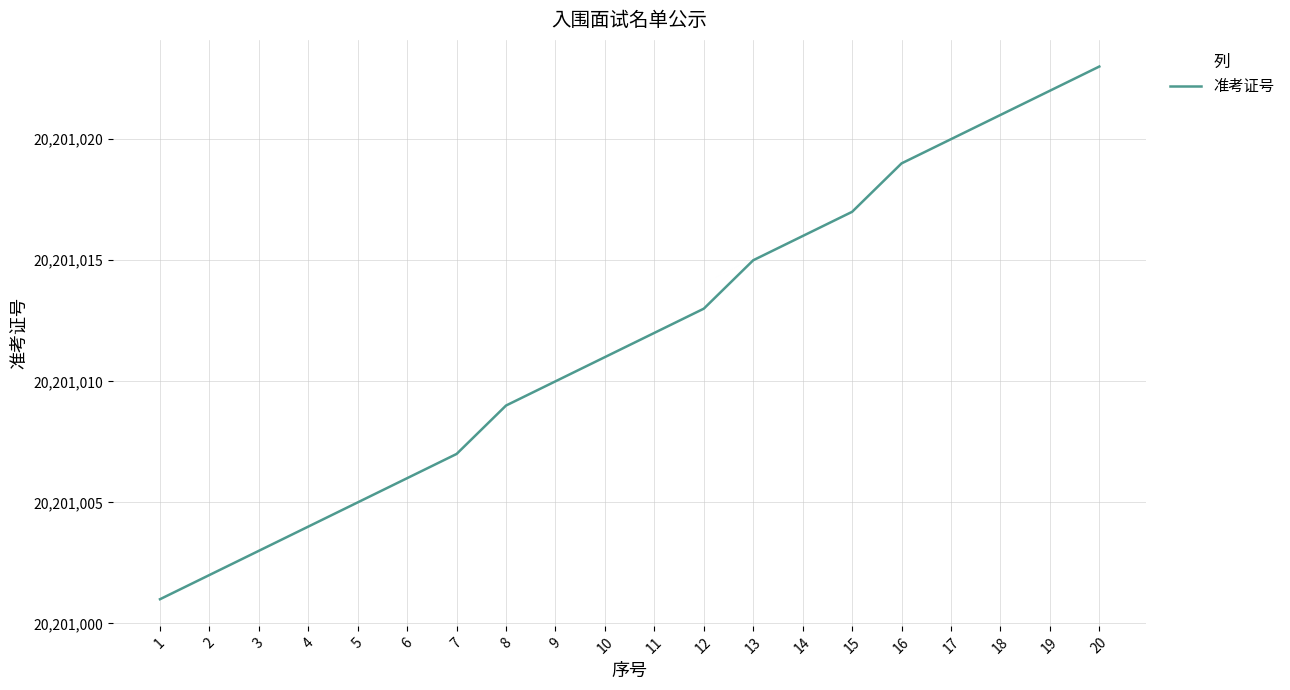

How many lines are shown in the chart?

1